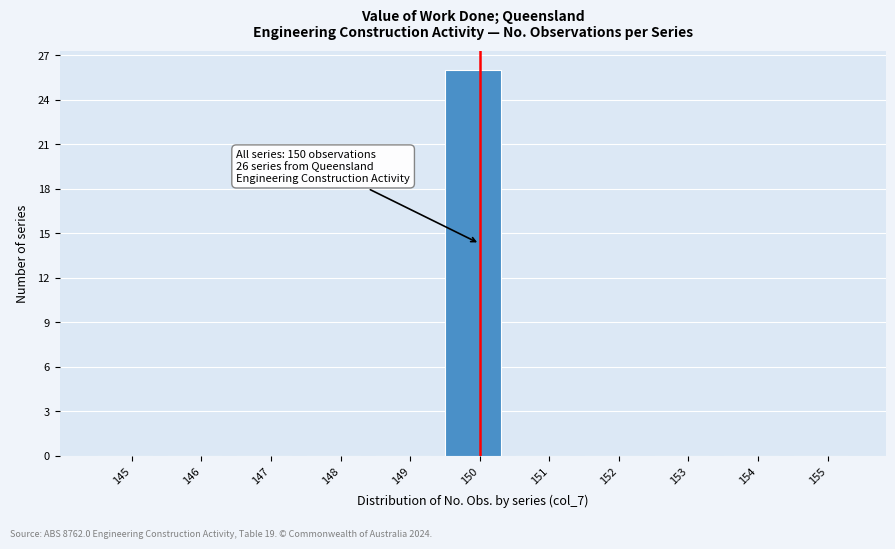

Reading left to right, what are all the values shown in this chart?

145=0	146=0	147=0	148=0	149=0	150=26	151=0	152=0	153=0	154=0	155=0